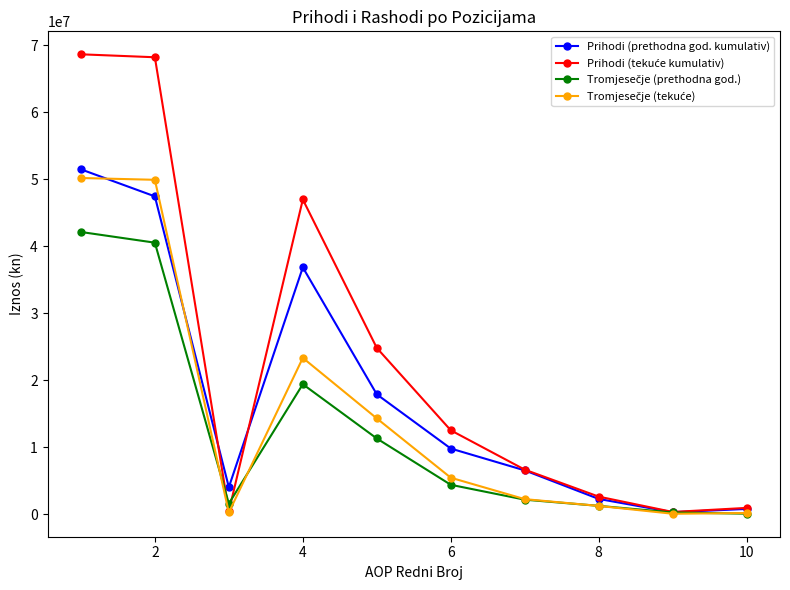

What is the highest value of the Prihodi (prethodna god. kumulativ) series?

51478167